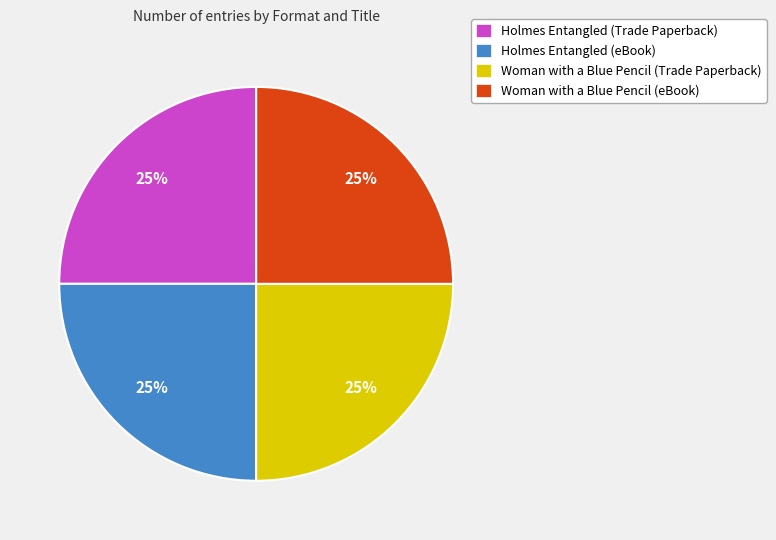

To the nearest percent, what percentage of the pie is Woman with a Blue Pencil (eBook)?

25%